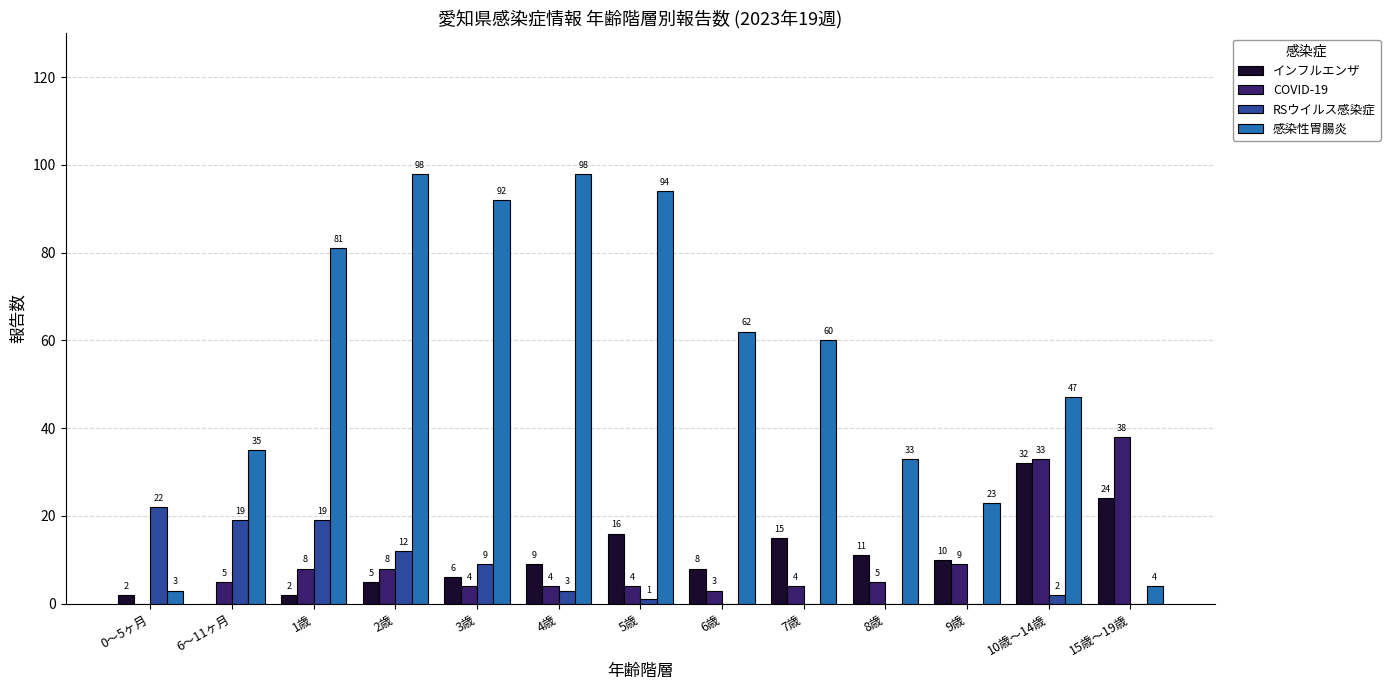

Reading right to left, transcribe all the data shown in this chart.

インフルエンザ: 15歳～19歳=24	10歳～14歳=32	9歳=10	8歳=11	7歳=15	6歳=8	5歳=16	4歳=9	3歳=6	2歳=5	1歳=2	6～11ヶ月=0	0～5ヶ月=2
COVID-19: 15歳～19歳=38	10歳～14歳=33	9歳=9	8歳=5	7歳=4	6歳=3	5歳=4	4歳=4	3歳=4	2歳=8	1歳=8	6～11ヶ月=5	0～5ヶ月=0
RSウイルス感染症: 15歳～19歳=0	10歳～14歳=2	9歳=0	8歳=0	7歳=0	6歳=0	5歳=1	4歳=3	3歳=9	2歳=12	1歳=19	6～11ヶ月=19	0～5ヶ月=22
感染性胃腸炎: 15歳～19歳=4	10歳～14歳=47	9歳=23	8歳=33	7歳=60	6歳=62	5歳=94	4歳=98	3歳=92	2歳=98	1歳=81	6～11ヶ月=35	0～5ヶ月=3